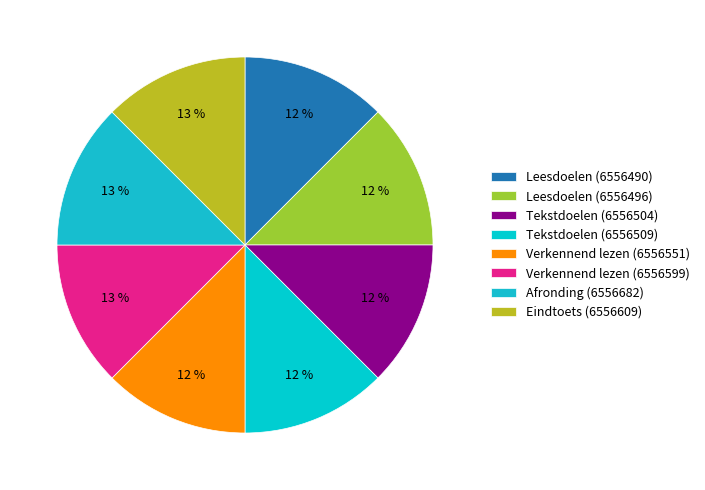

Between Verkennend lezen (6556551) and Leesdoelen (6556496), which is larger?

Verkennend lezen (6556551)